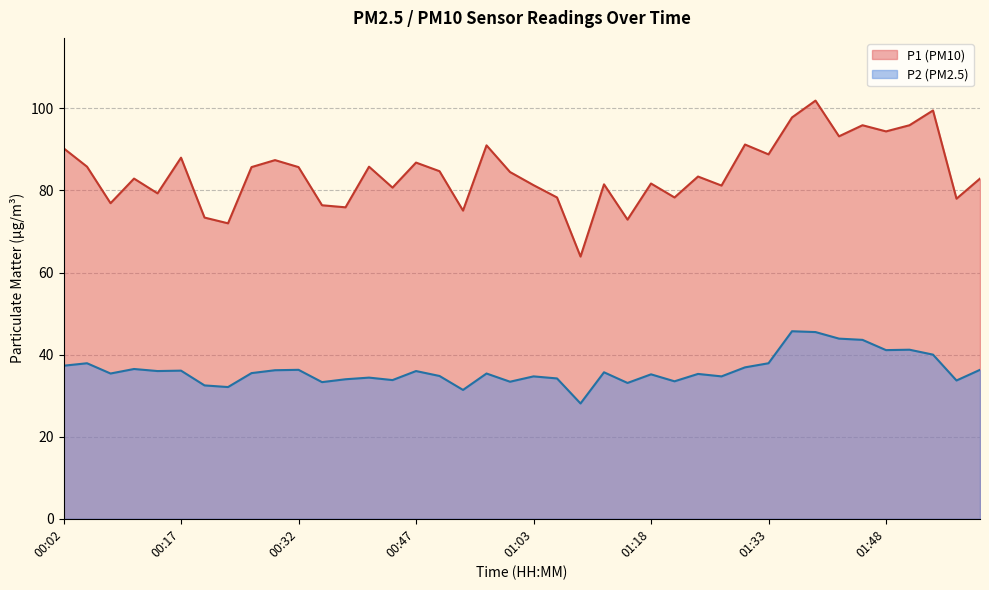

What is the sum of all P2 values?

1448.6